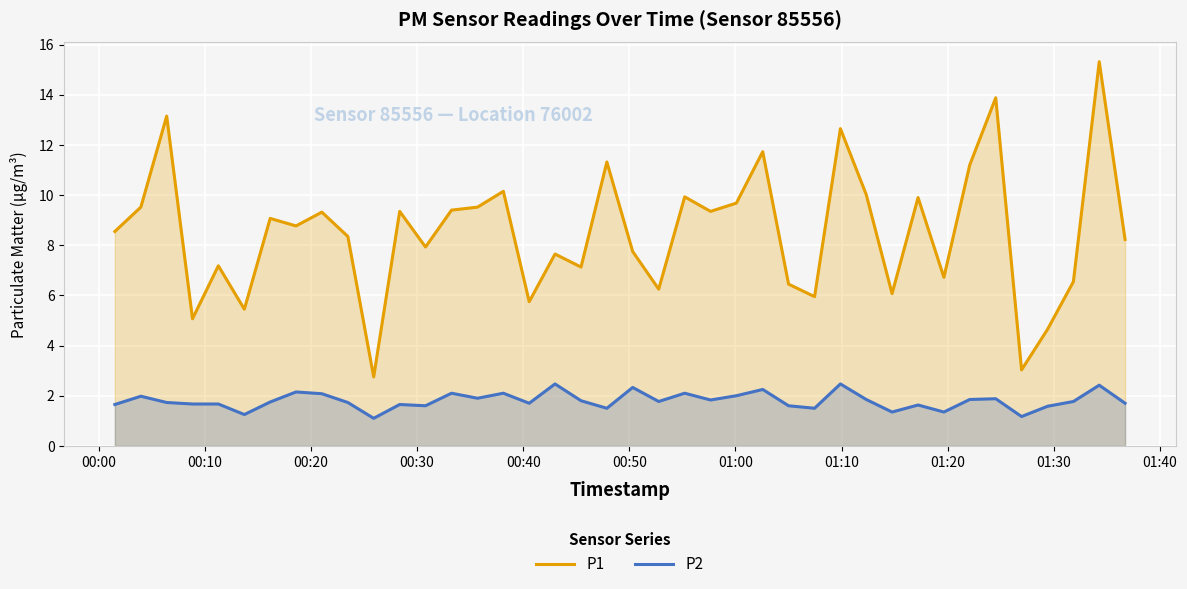

Which series has the largest range (max minus min)?

P1